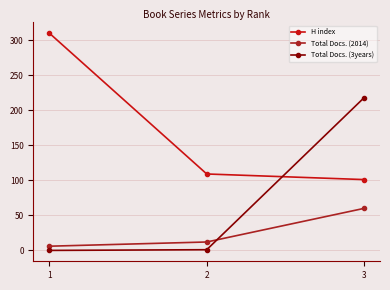

At which category is the sum across all series the highest?

3